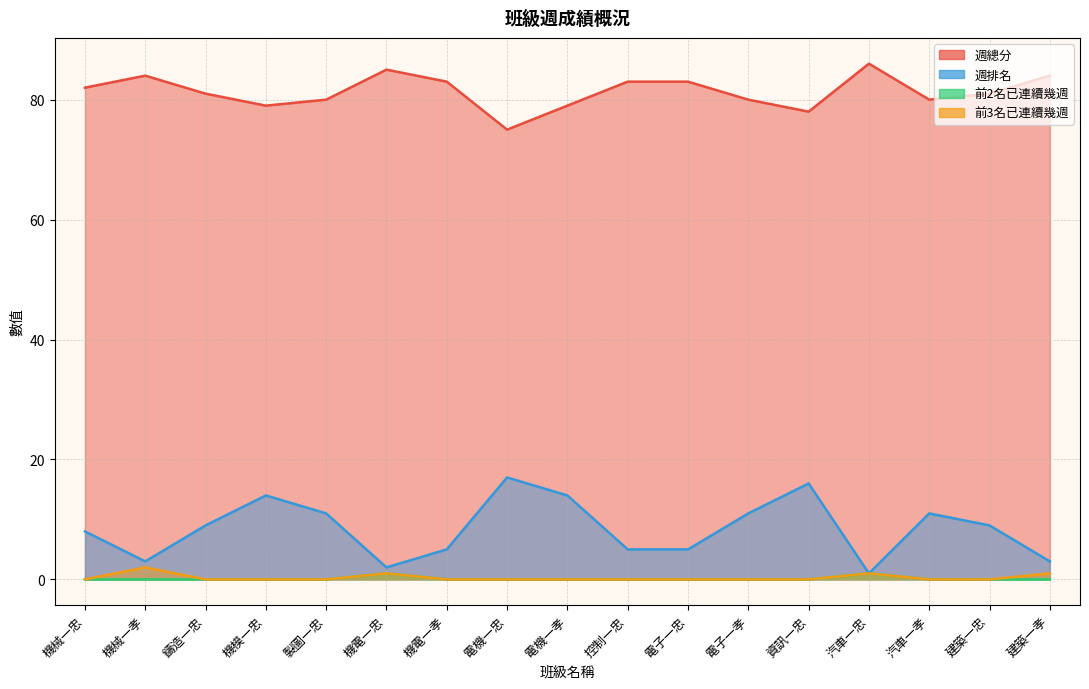

What is the total value across all series at 電機一孝?

93